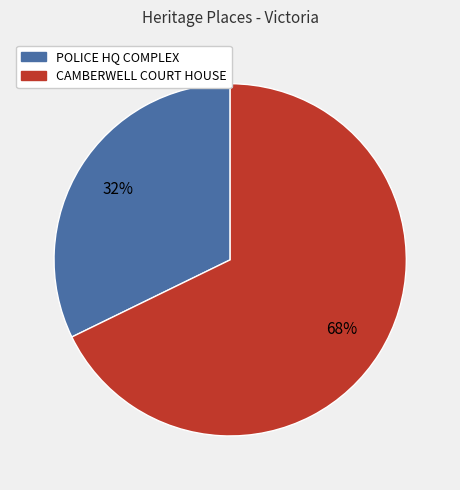

To the nearest percent, what is the difference between the largest and smallest slice percentages?

36%